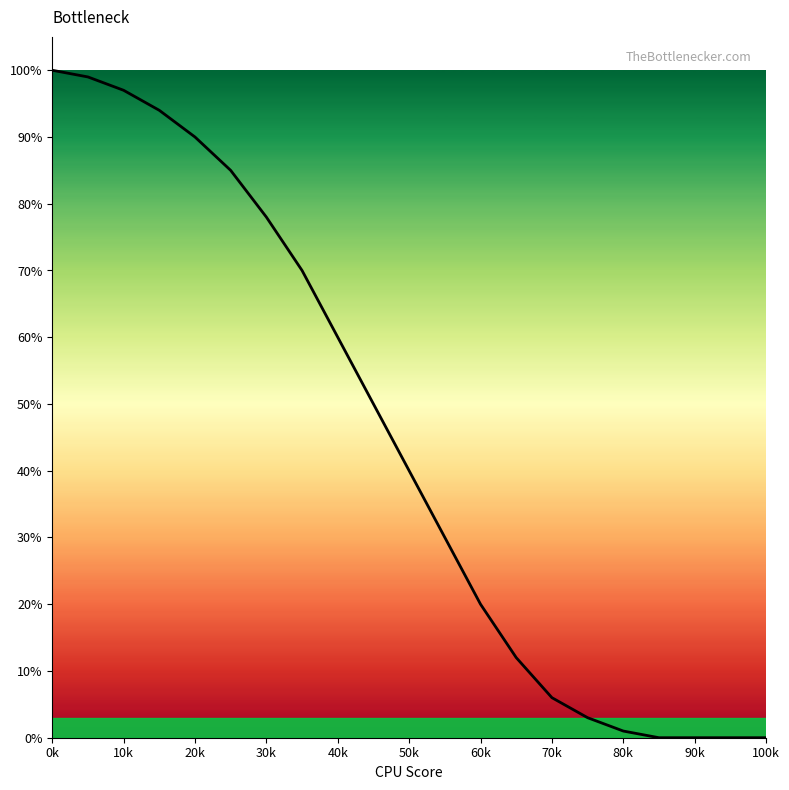

How many values are below 50?

10